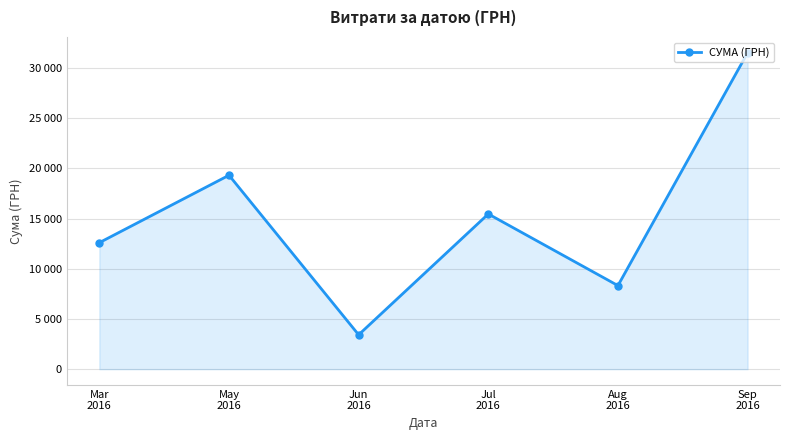

Reading left to right, what are all the values shown in this chart?

Mar
2016=12602.0	May
2016=19318.5	Jun
2016=3424.0	Jul
2016=15460.8	Aug
2016=8325.8	Sep
2016=31519.8